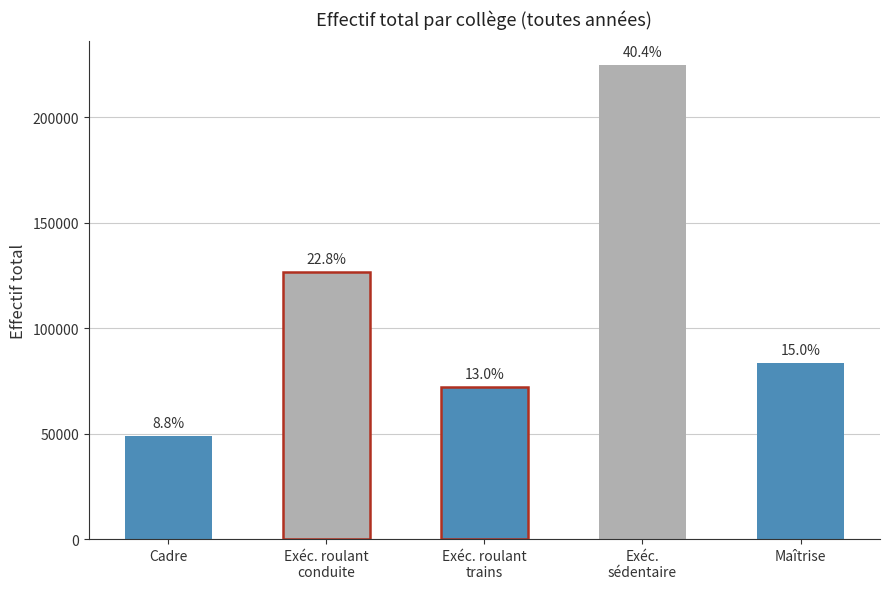

The value at Cadre is 49007. True or false?

True